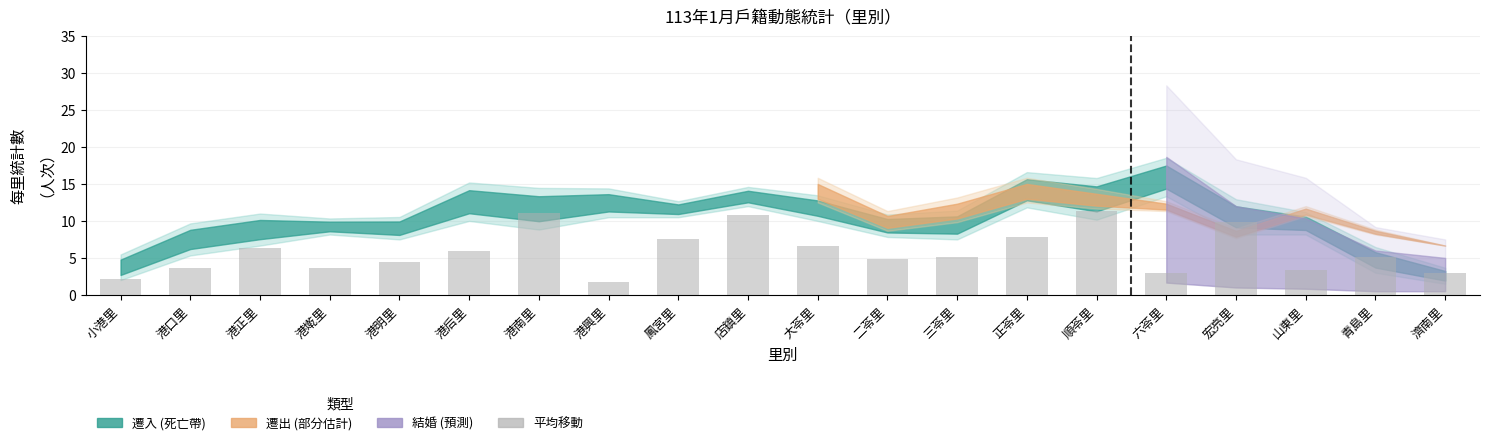

How many series are shown in this chart?

1